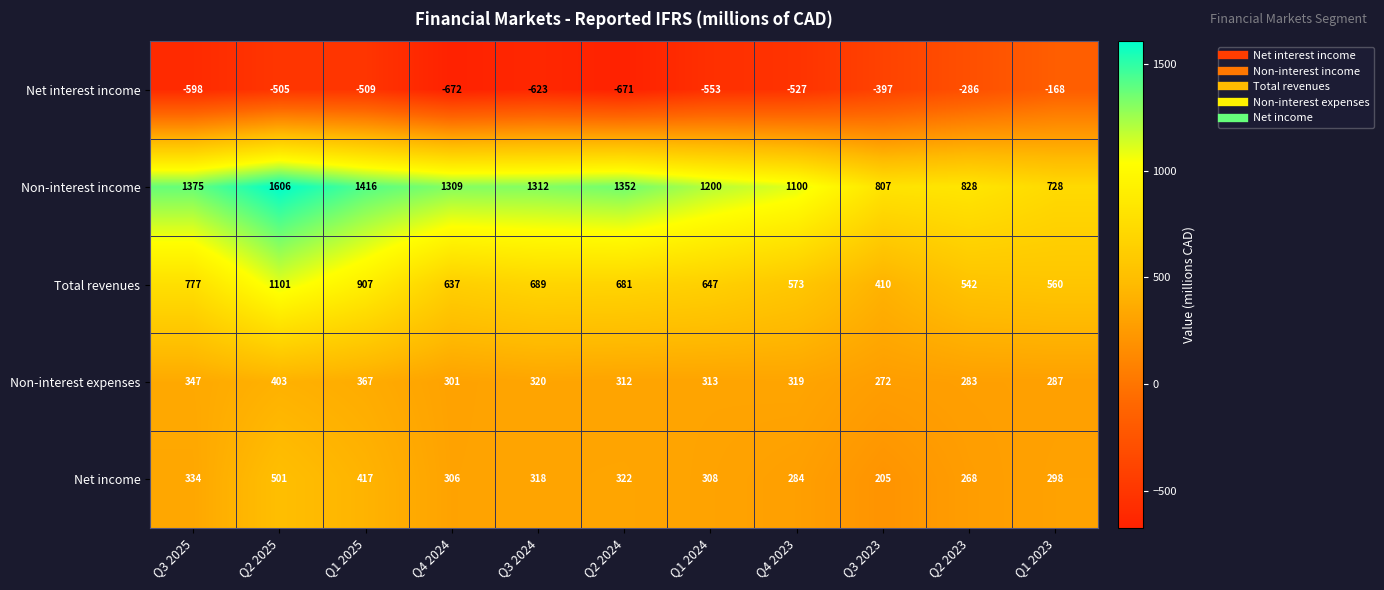

What is the average value of the Non-interest income series?

1185